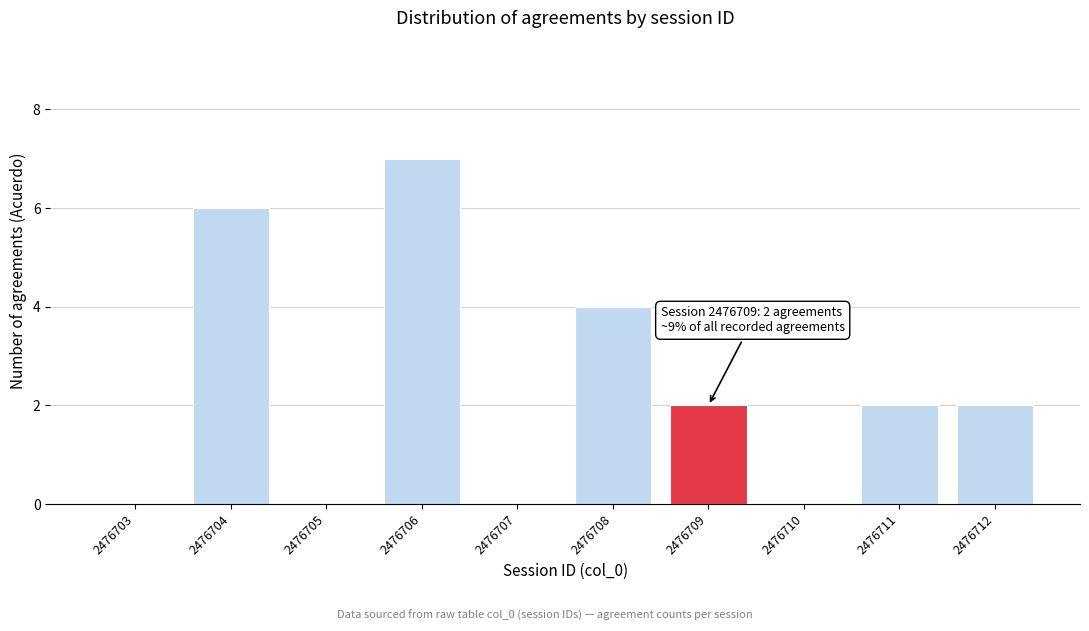

Reading left to right, transcribe all the data shown in this chart.

2476703=0	2476704=6	2476705=0	2476706=7	2476707=0	2476708=4	2476709=2	2476710=0	2476711=2	2476712=2